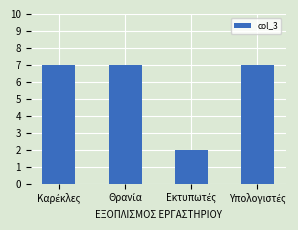

What is the greatest value displayed?

7